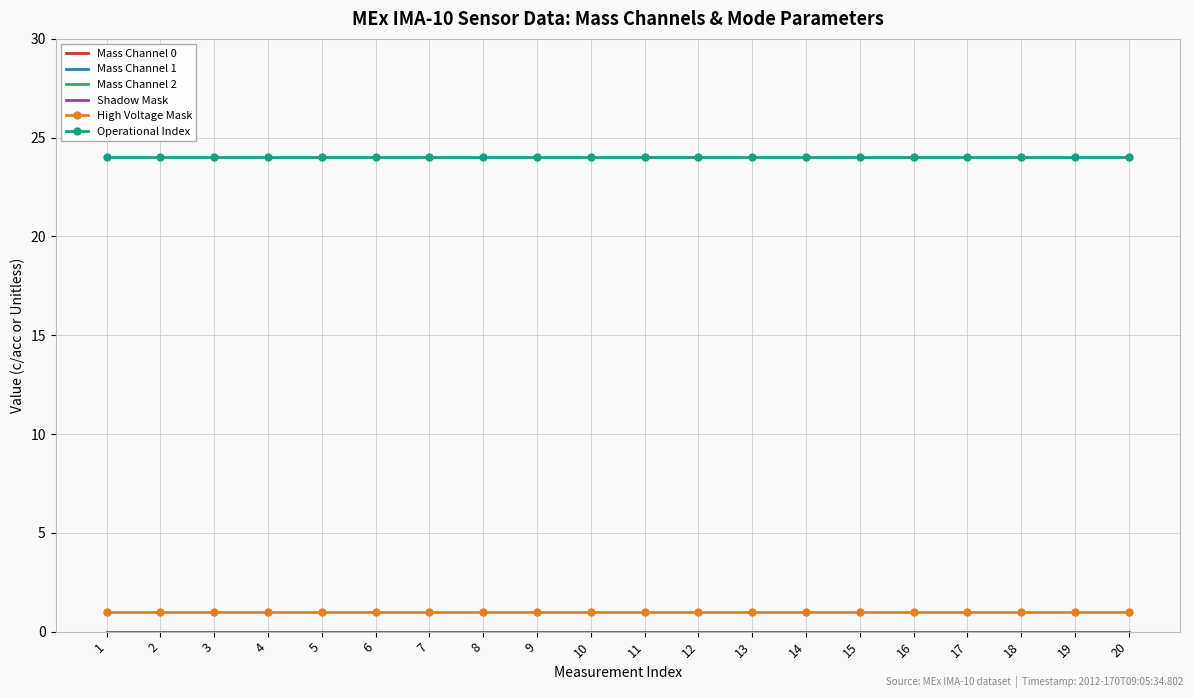

Which series changed the most between 10 and 12?

Mass Channel 0